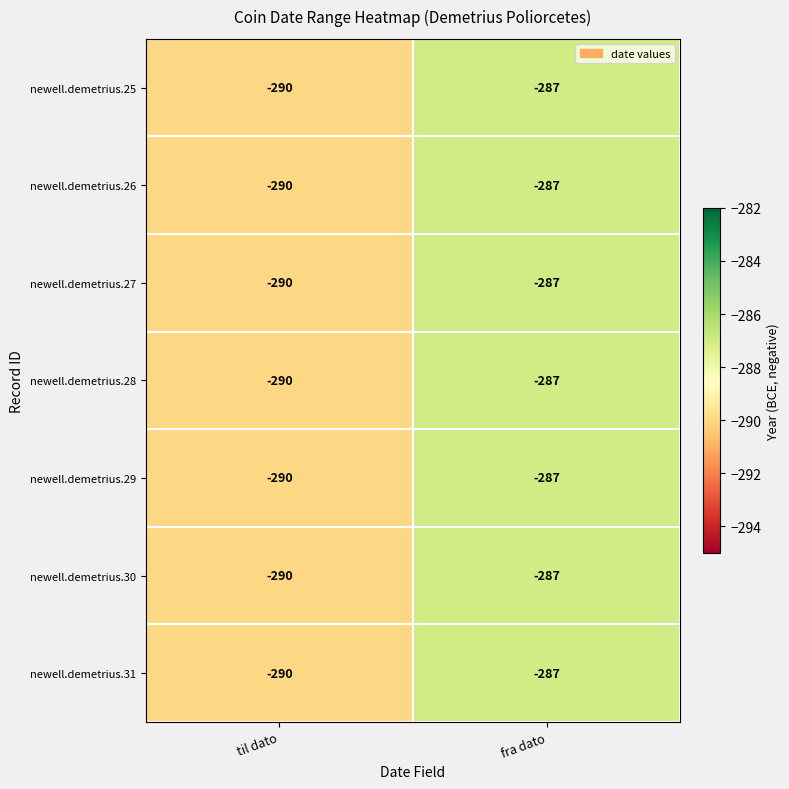

At which category does the chart reach its minimum across all series?

til dato